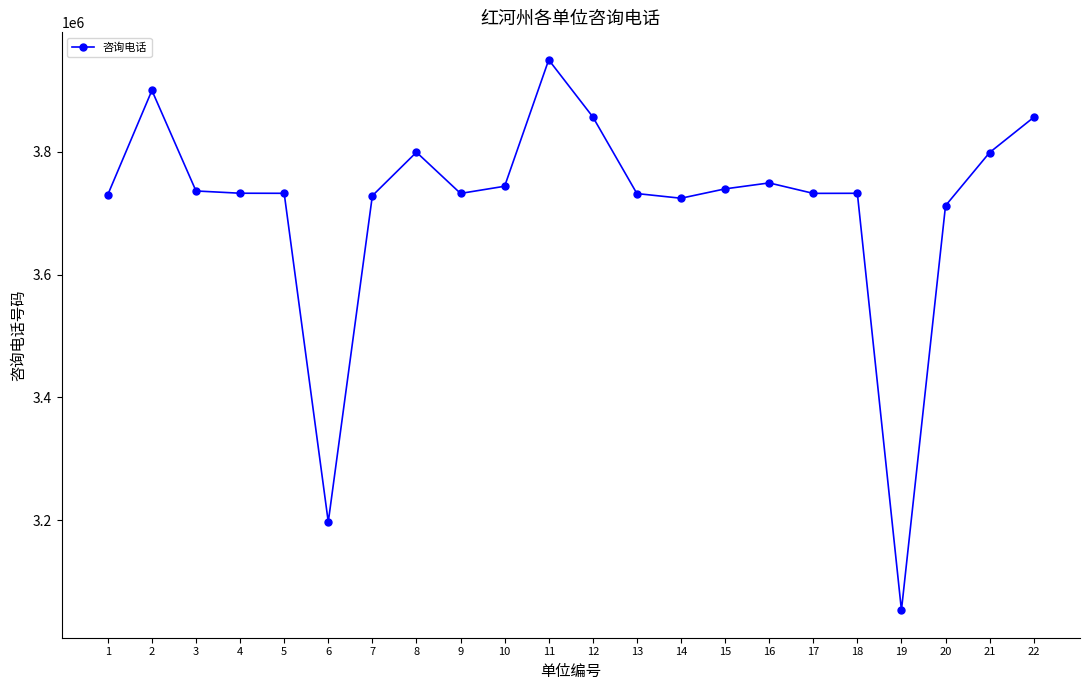

Approximately how many times larger is the value at 12 compared to 20?

1.0